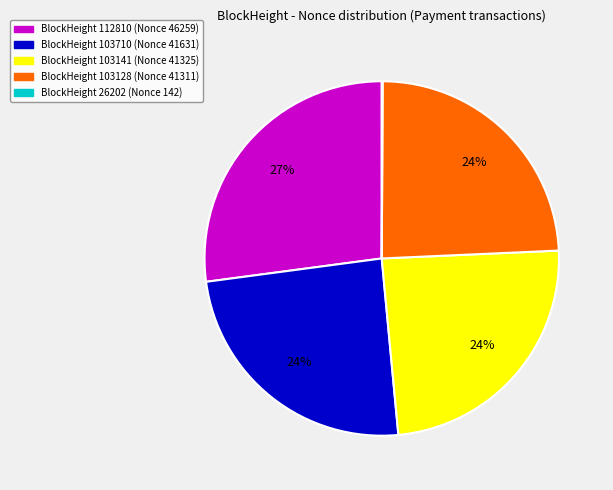

Is it true that BlockHeight 112810 (Nonce 46259) is 13% of the pie?

False